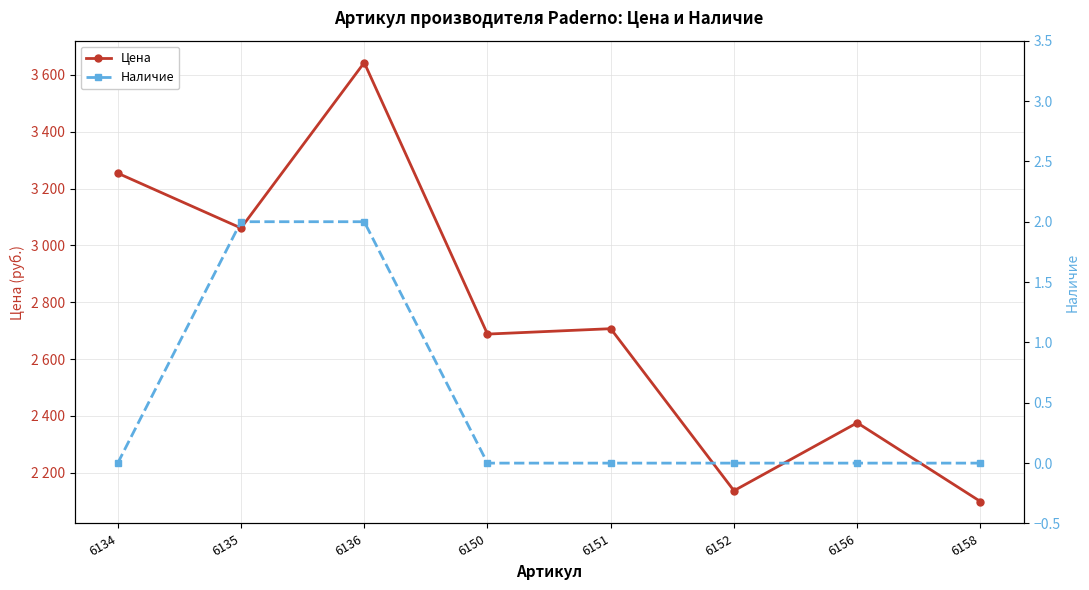

True or false: Наличие and Цена intersect in this chart.

False